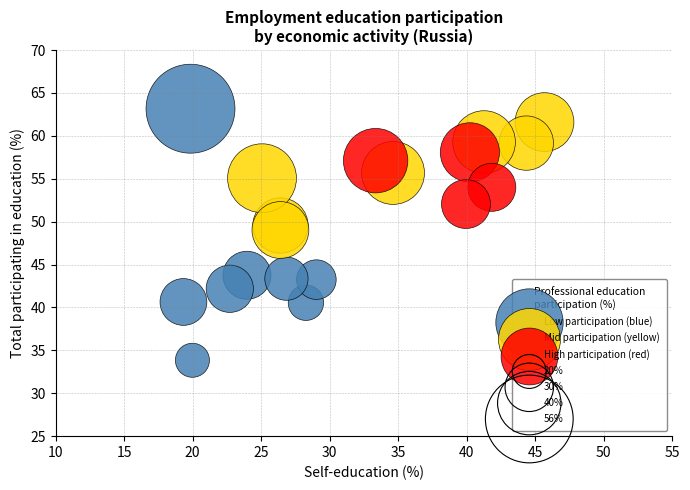

Which series has the largest Y range (max minus min)?

Low participation (blue)